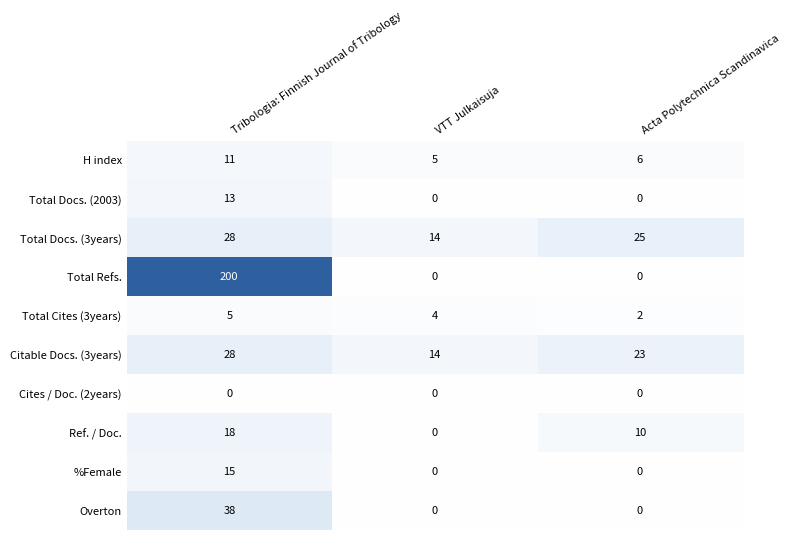

Rank the categories by Total Docs. (3years) value from highest to lowest.

Tribologia: Finnish Journal of Tribology, Acta Polytechnica Scandinavica, VTT Julkaisuja